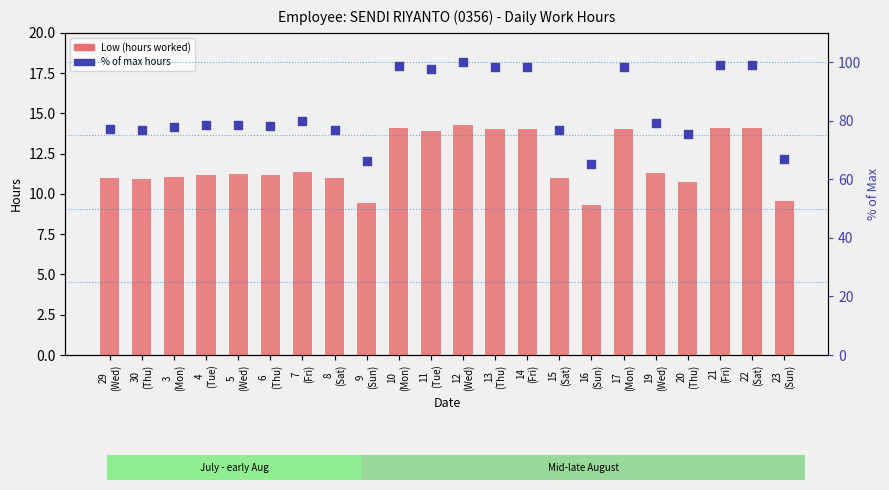

Which series reaches the minimum Y coordinate?

Low (Hours)